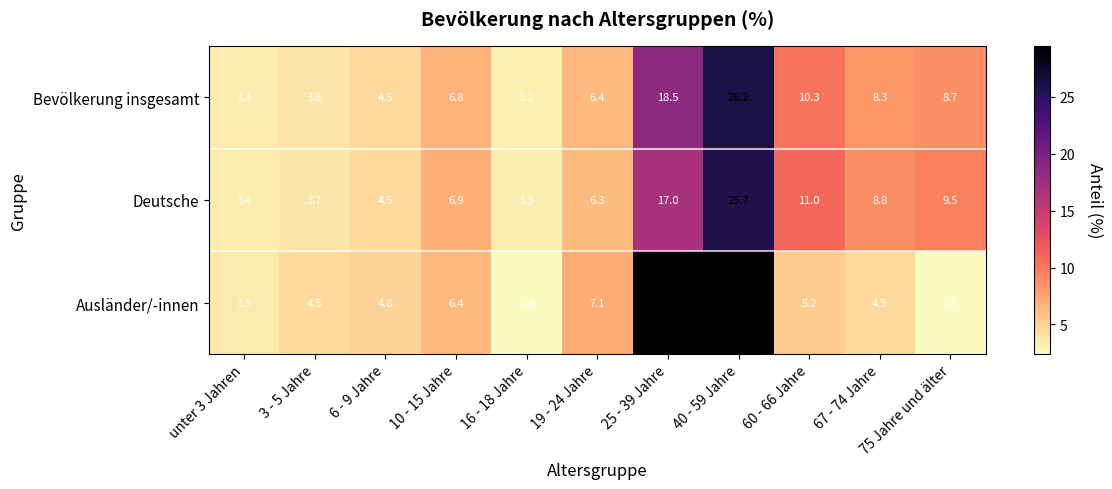

Where is Ausländer/-innen nearest to the value 15?

19 - 24 Jahre